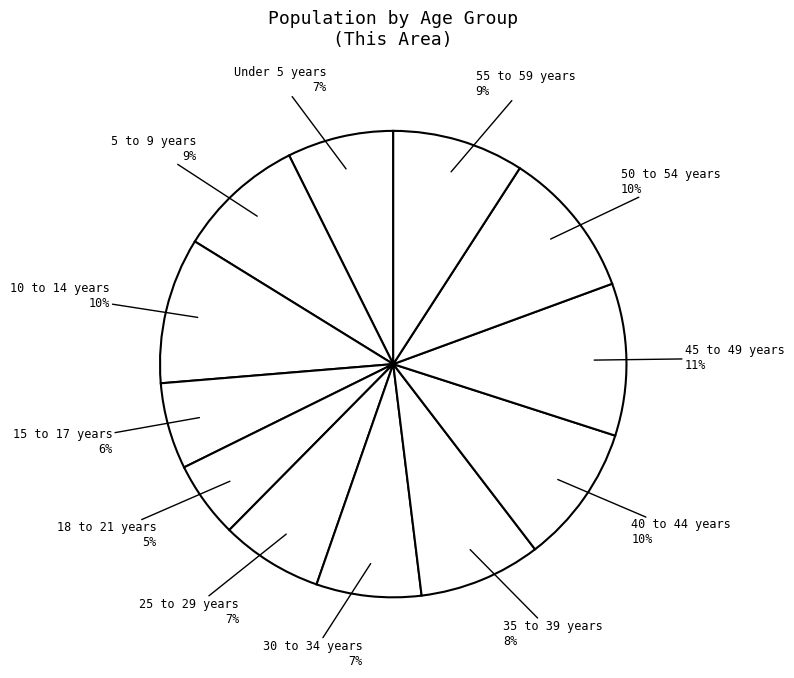

Between 5 to 9 years and 45 to 49 years, which is larger?

45 to 49 years